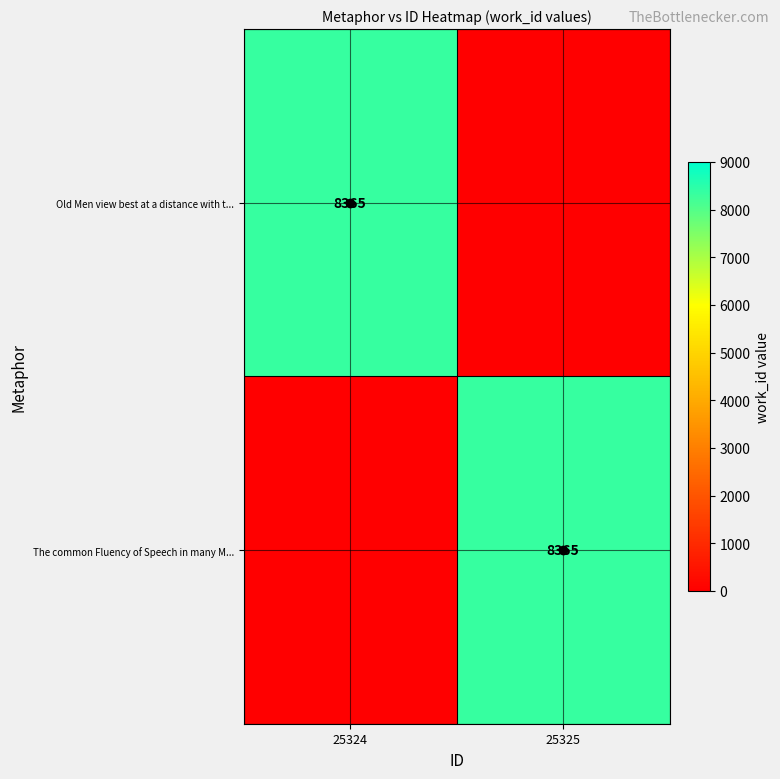

Rank the series at 25324 from lowest to highest value.

The common Fluency of Speech in many M..., Old Men view best at a distance with t...